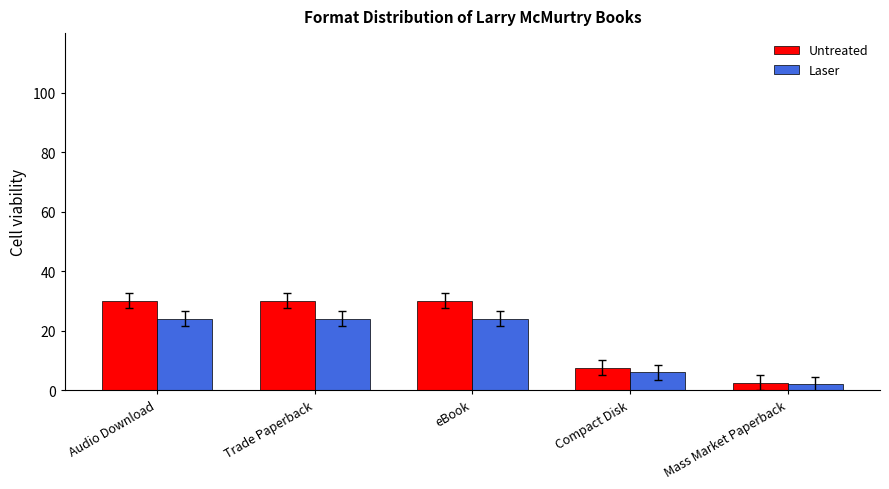

What are all the series names shown in the legend?

Untreated, Laser